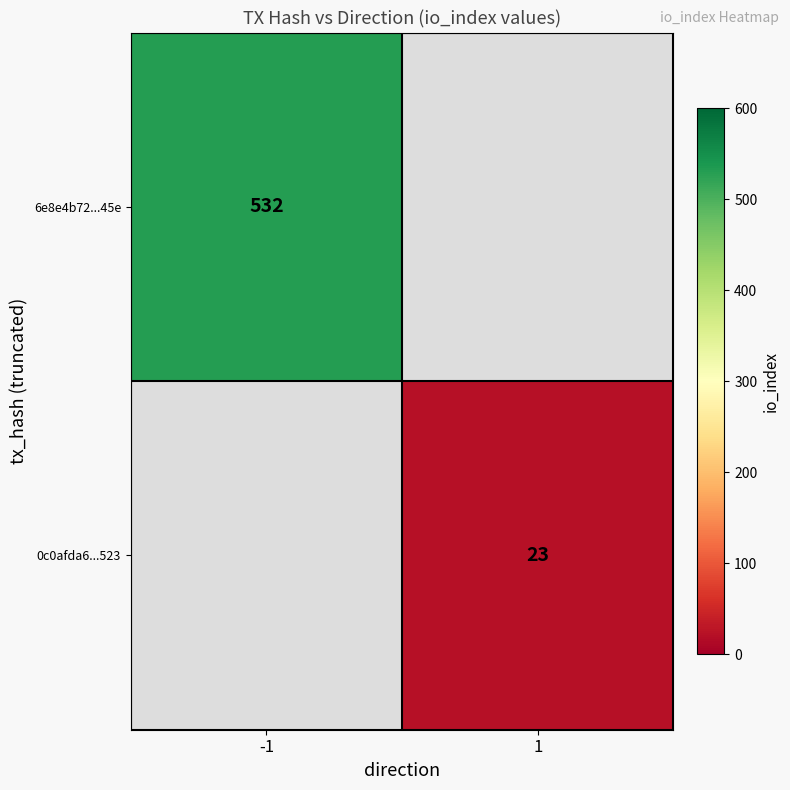

True or false: 6e8e4b72...45e has a value of 174 at -1.

False